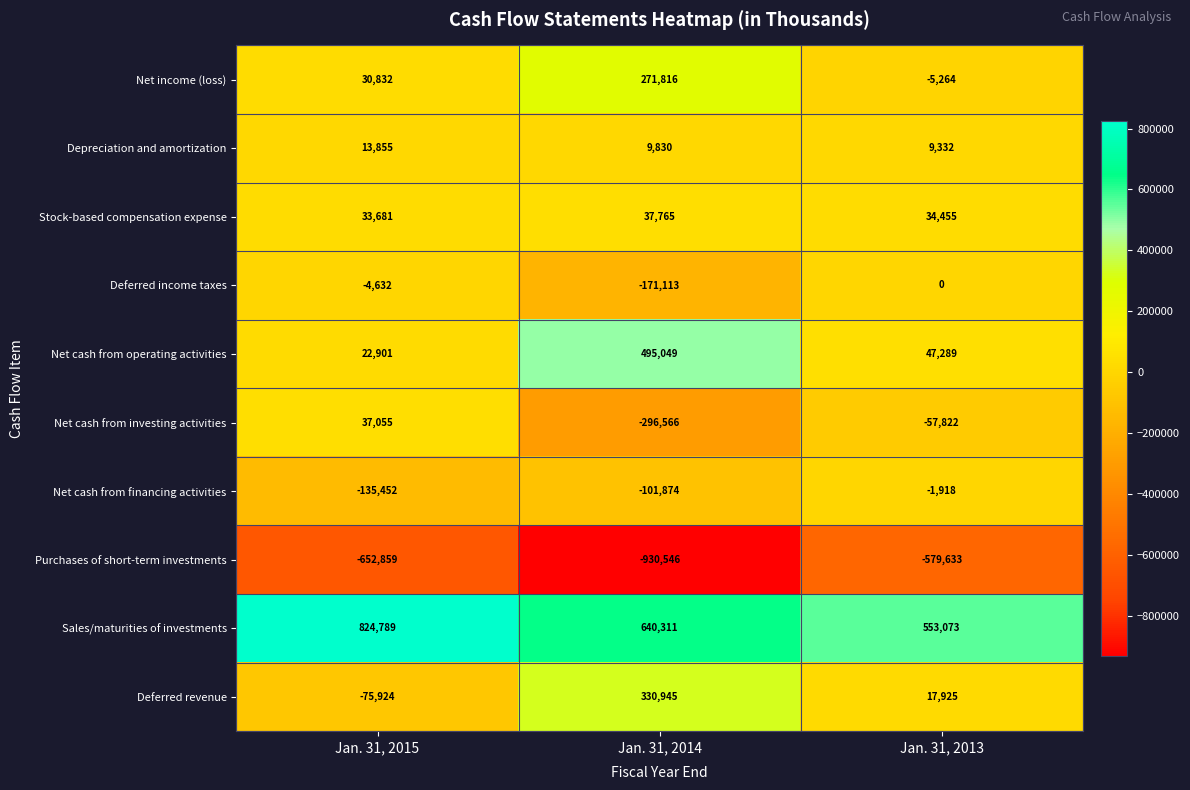

List the series in order of their peak value, lowest first.

Purchases of short-term investments, Net cash from financing activities, Deferred income taxes, Depreciation and amortization, Net cash from investing activities, Stock-based compensation expense, Net income (loss), Deferred revenue, Net cash from operating activities, Sales/maturities of investments